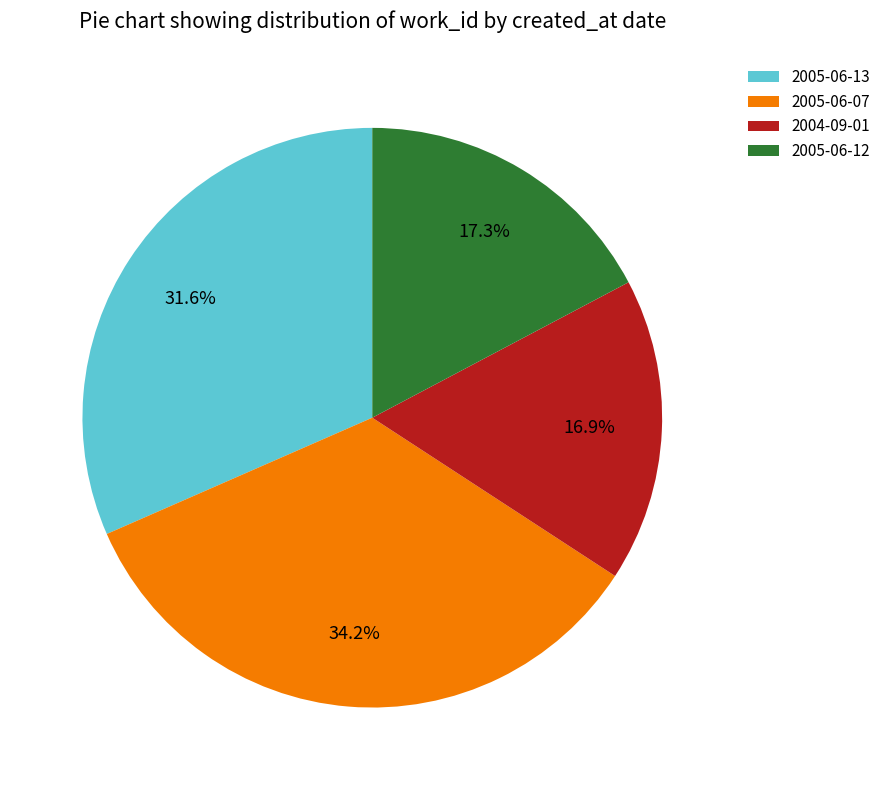

What is the ratio of the value at 2005-06-12 to the value at 2004-09-01?

1.0